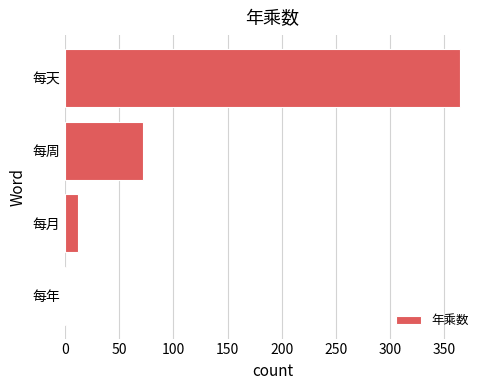

Which has a higher value, 每年 or 每月?

每月